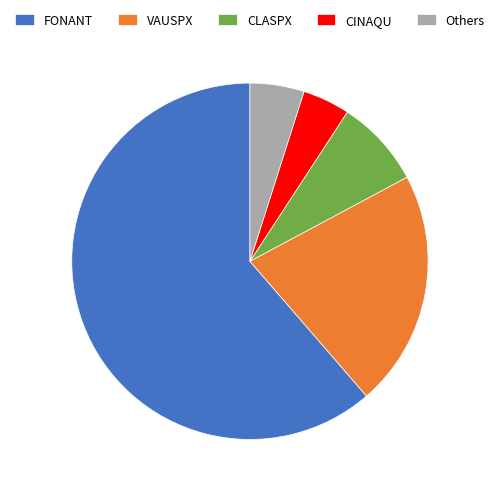

Is it true that VAUSPX is 21% of the pie?

True